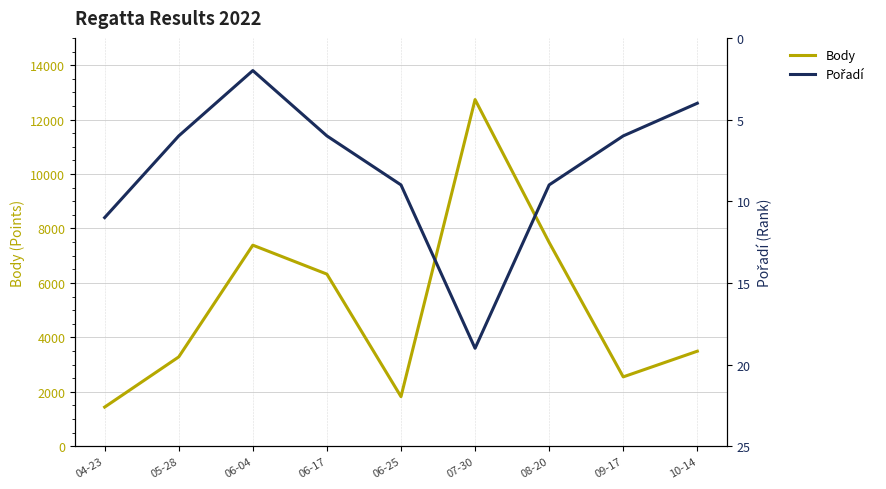

Does the chart have visible grid lines?

Yes